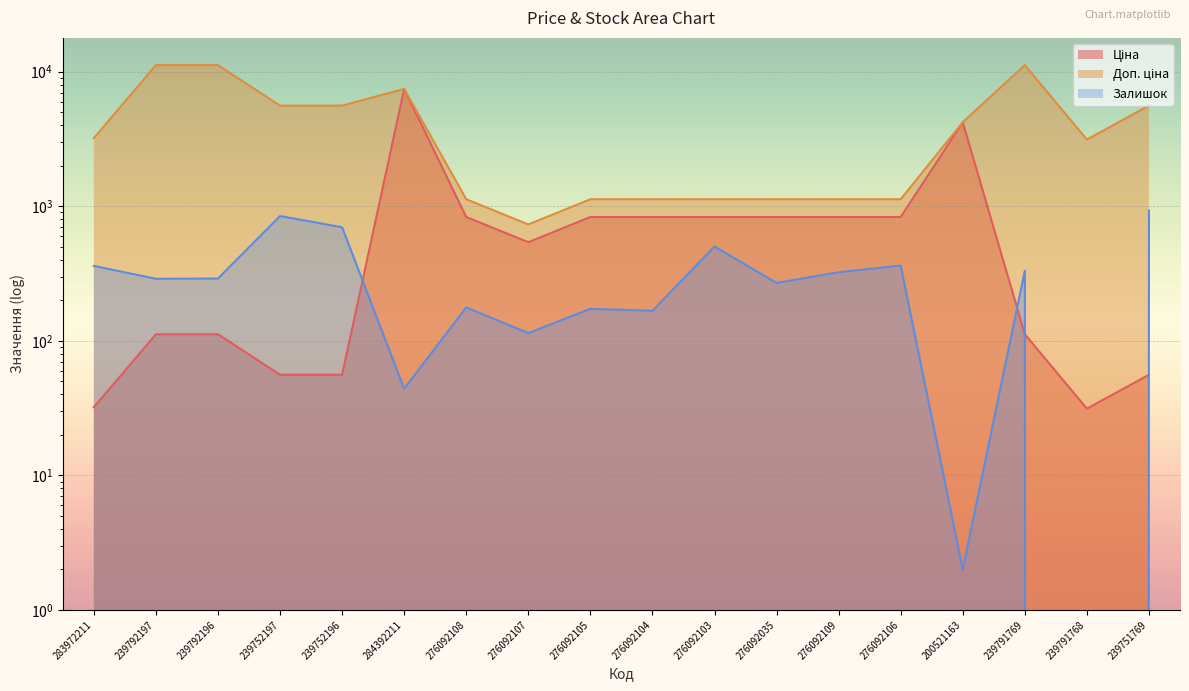

Between which two adjacent categories do Ціна and Залишок first intersect?

239752196 and 284392211